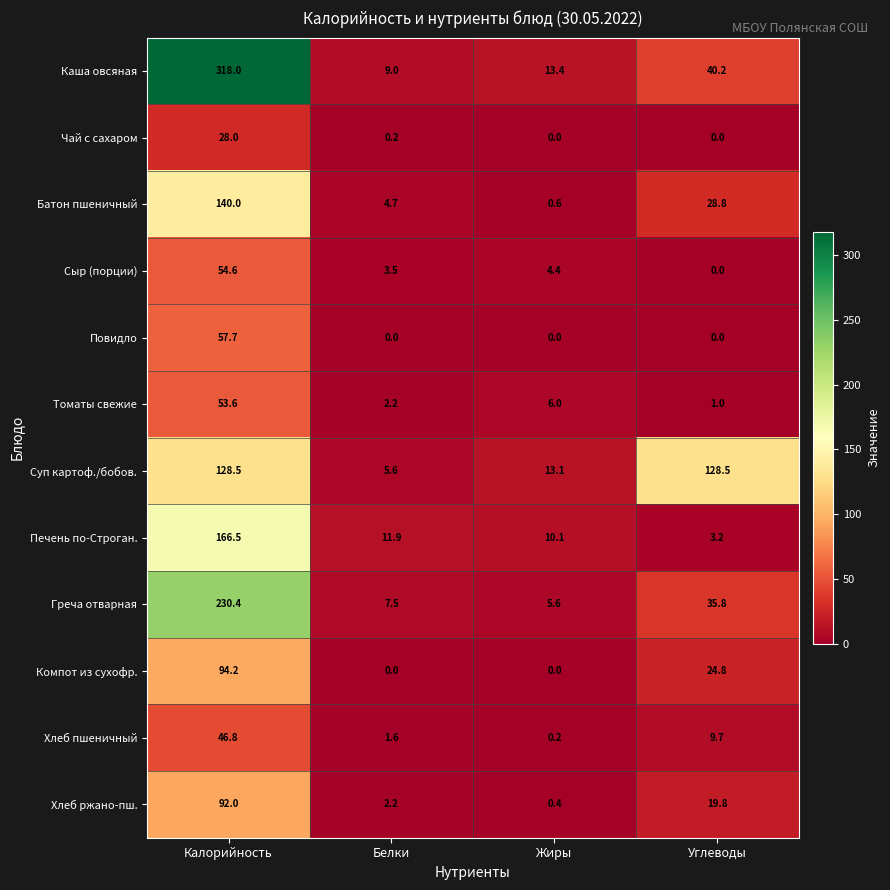

At which label does Каша овсяная first exceed 40?

Калорийность